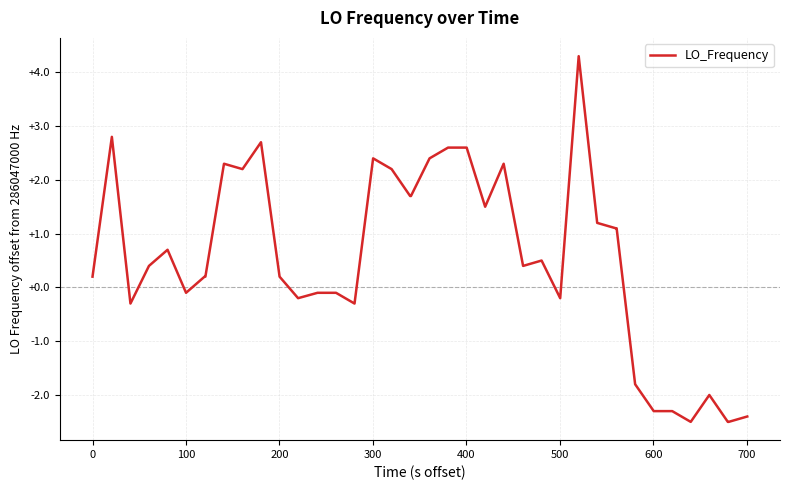

What is the maximum value shown in the chart?

4.3